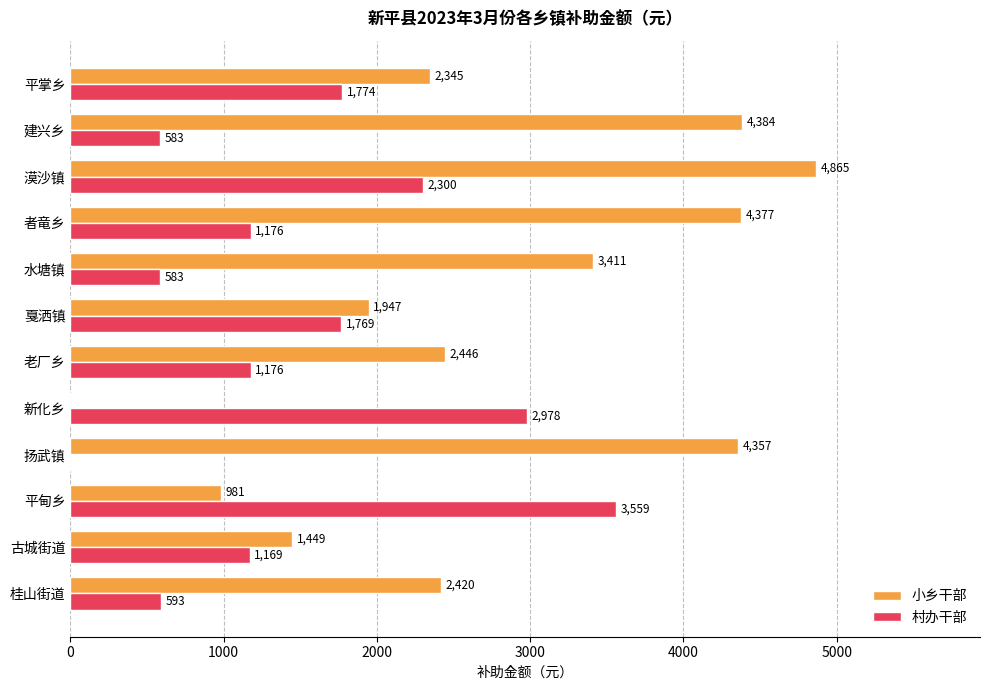

Which series has the largest total across all categories?

小乡干部